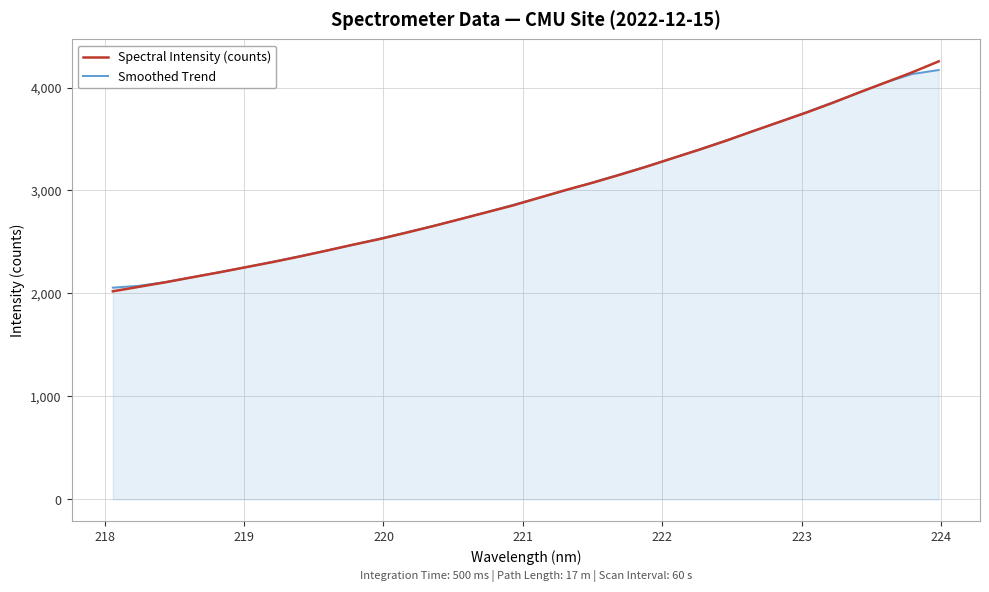

Which series has the largest range (max minus min)?

Spectral Intensity (counts)